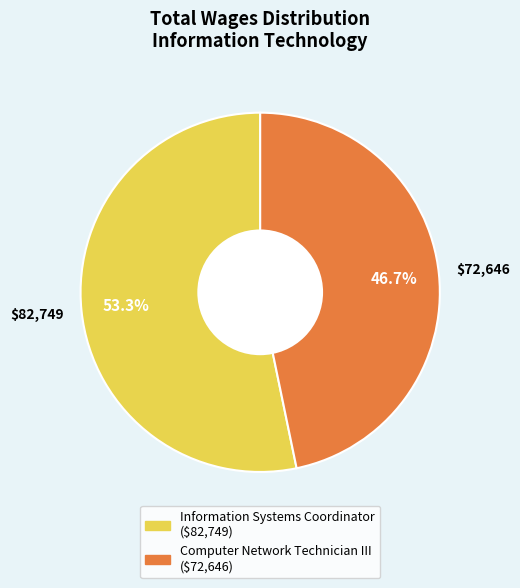

What is the smallest slice in the pie chart?

Computer Network Technician III